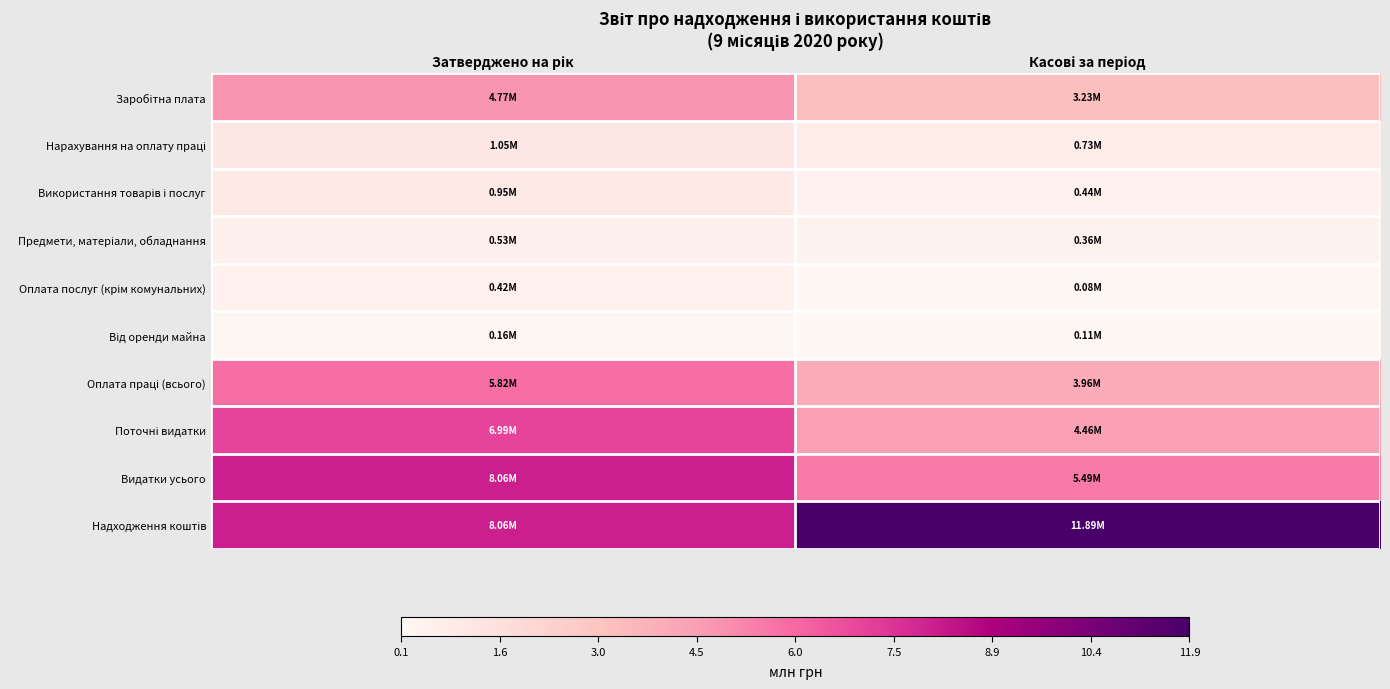

How many distinct data groups are displayed?

10